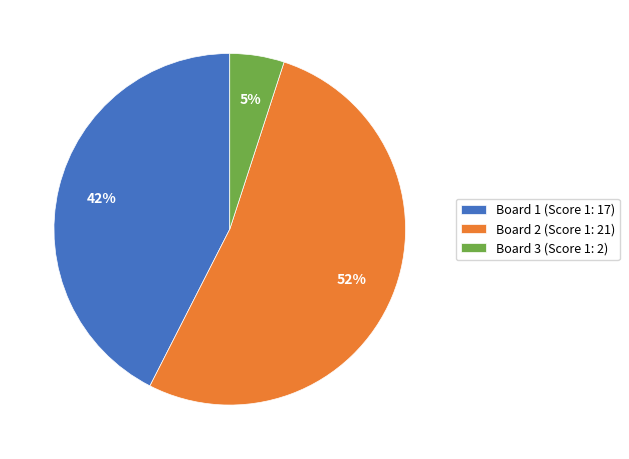

Combined, do Board 1 (Score 1: 17) and Board 2 (Score 1: 21) account for over 50%?

Yes